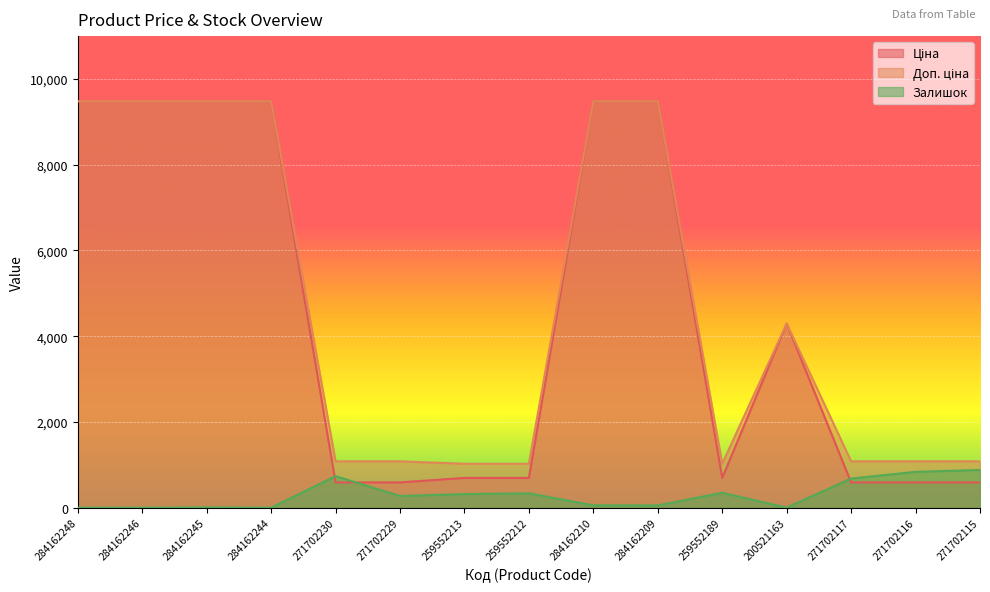

List the labels in order of Ціна value, smallest first.

271702230, 271702229, 271702117, 271702116, 271702115, 259552213, 259552212, 259552189, 200521163, 284162248, 284162246, 284162245, 284162244, 284162210, 284162209